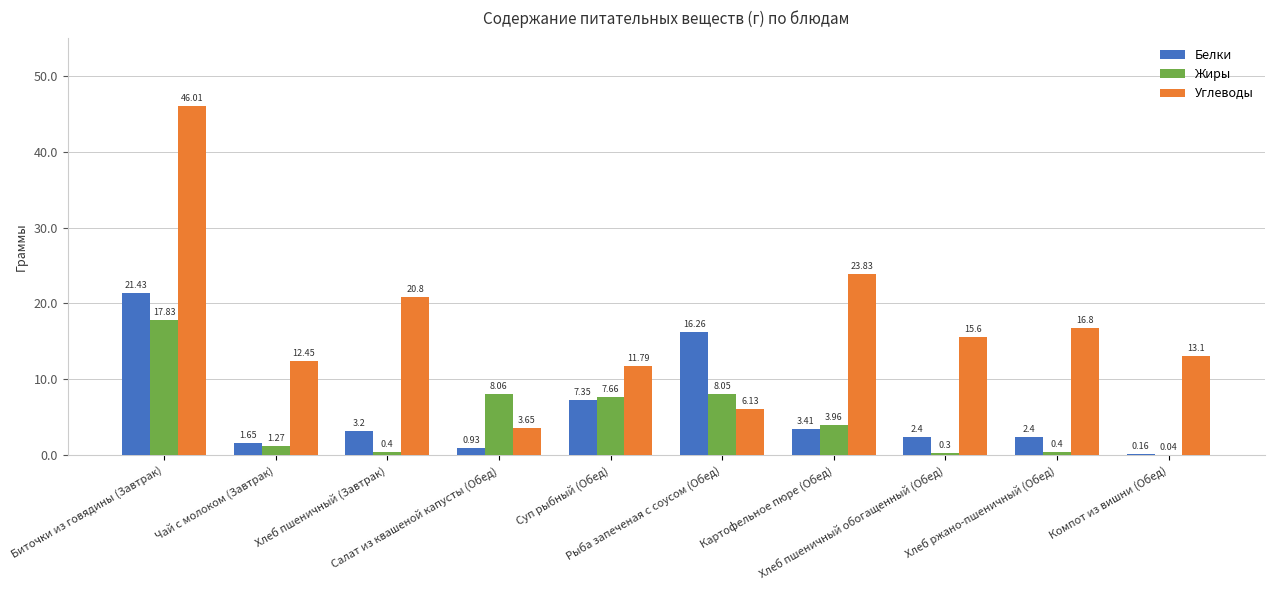

What are all the series names shown in the legend?

Белки, Жиры, Углеводы